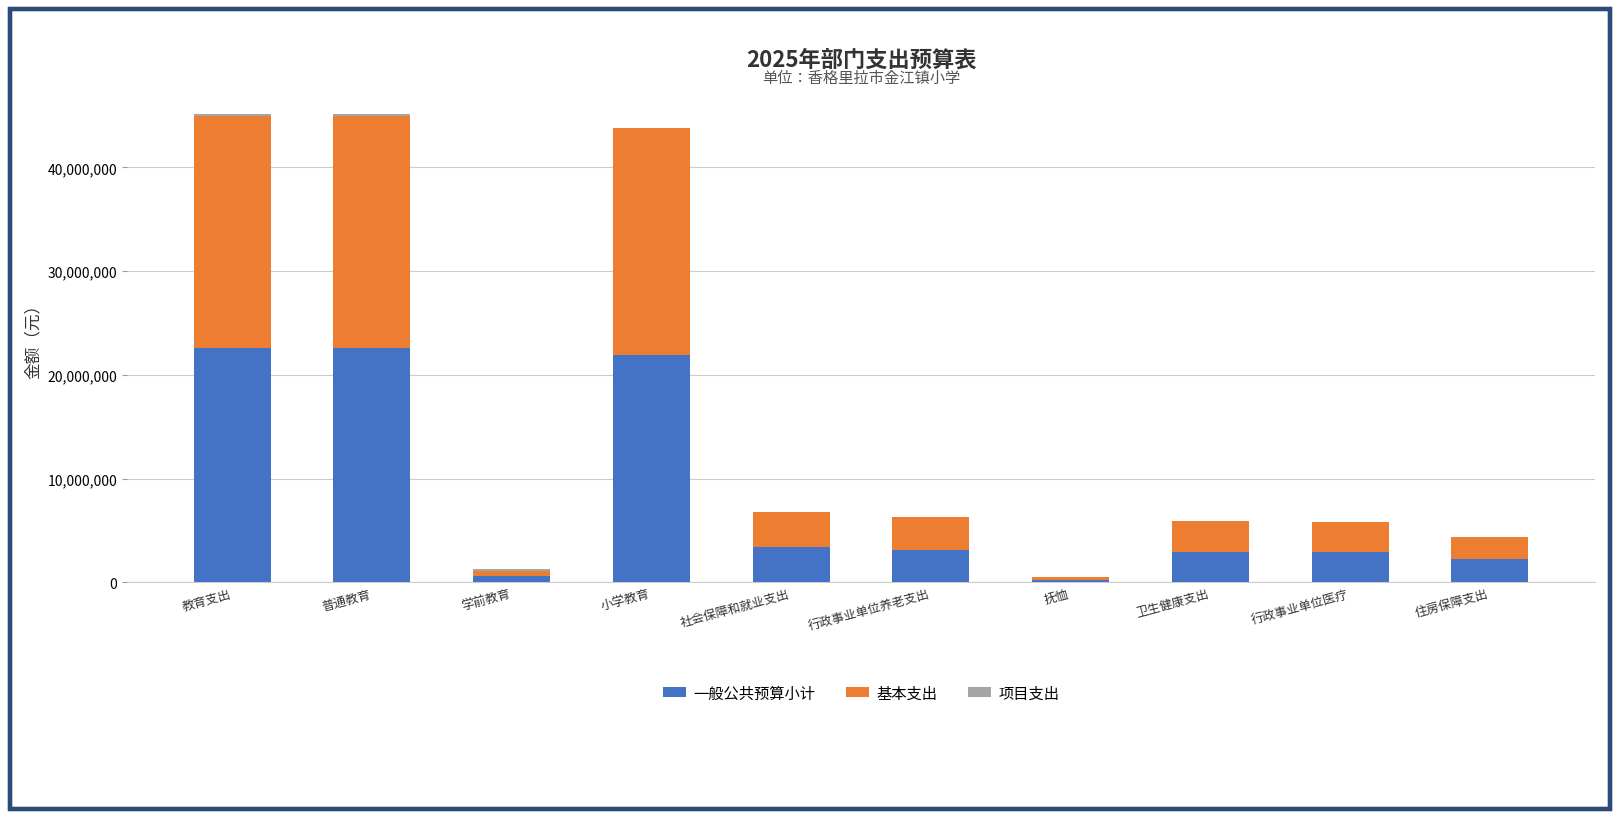

What is the sum of all 一般公共预算小计 values?

82543852.7